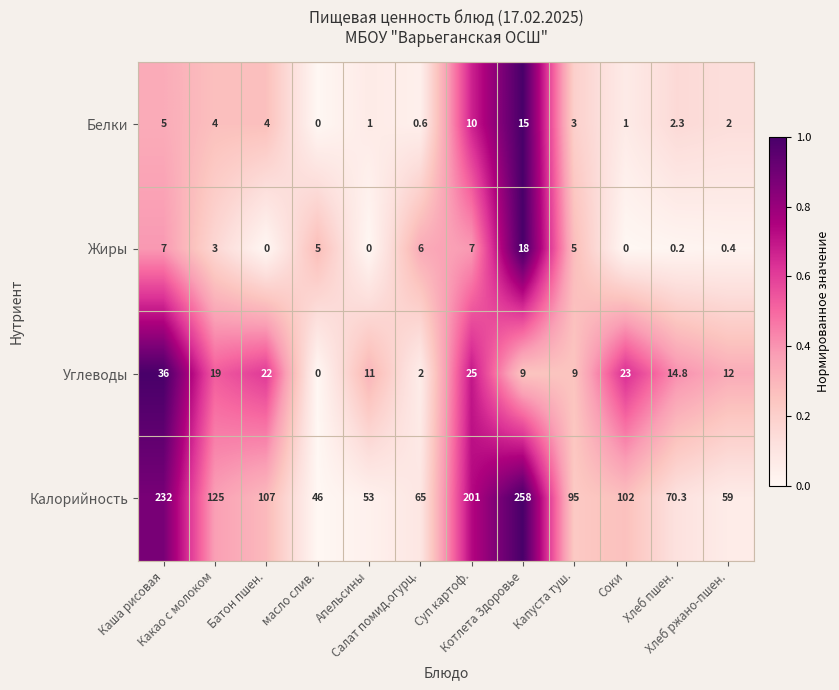

What is the average value of the Белки series?

4.0